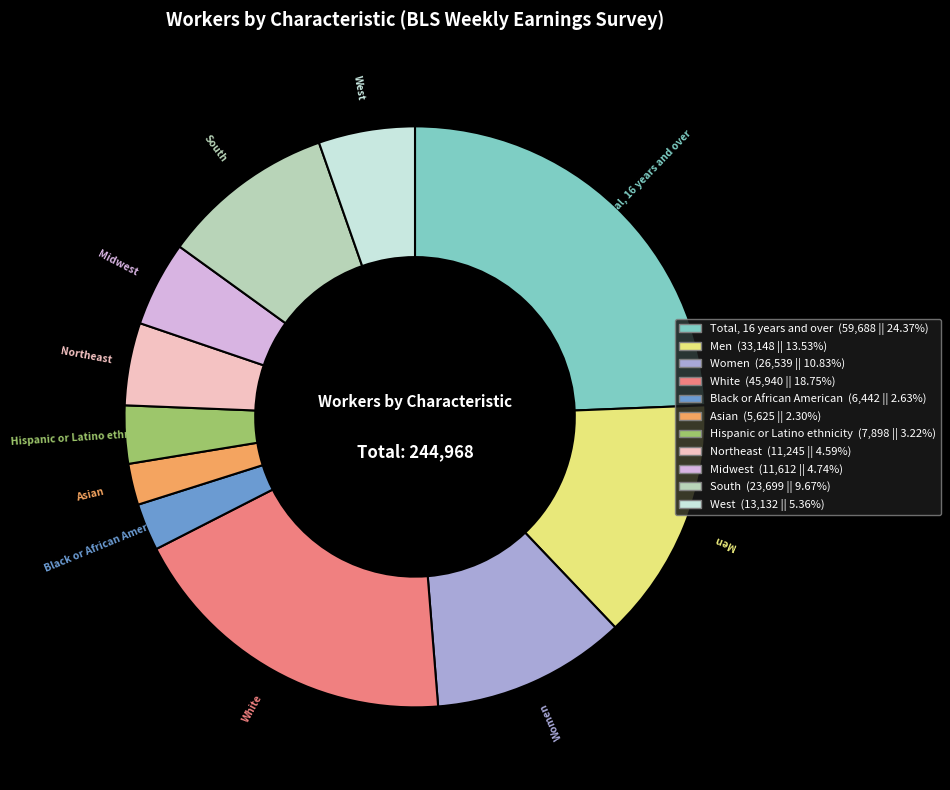

Do Women (26,539 || 10.83%) and Total, 16 years and over (59,688 || 24.37%) together represent more than half of the pie?

No